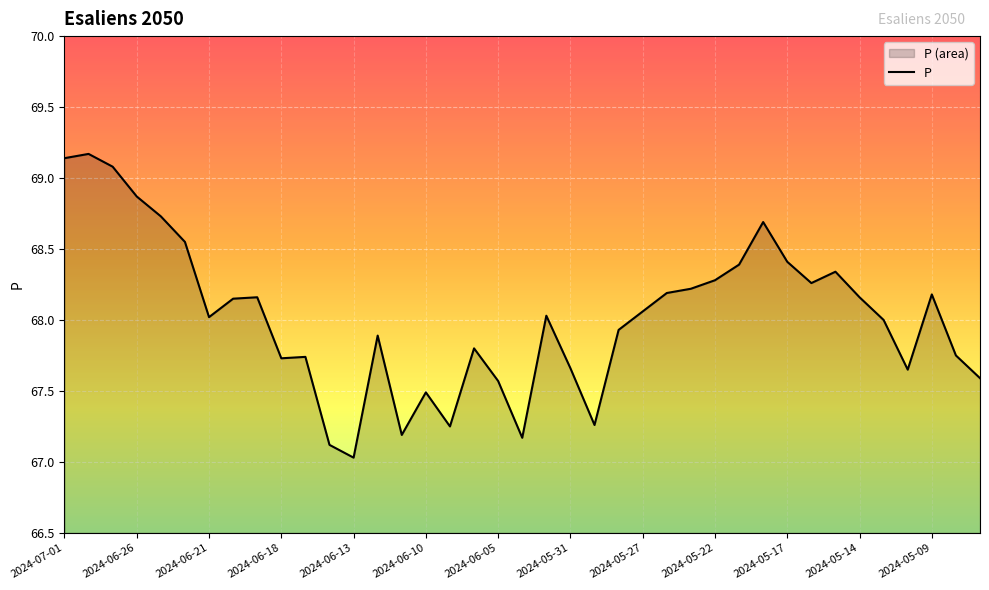

What is the change in value from 2024-06-14 to 2024-06-07?

+0.1